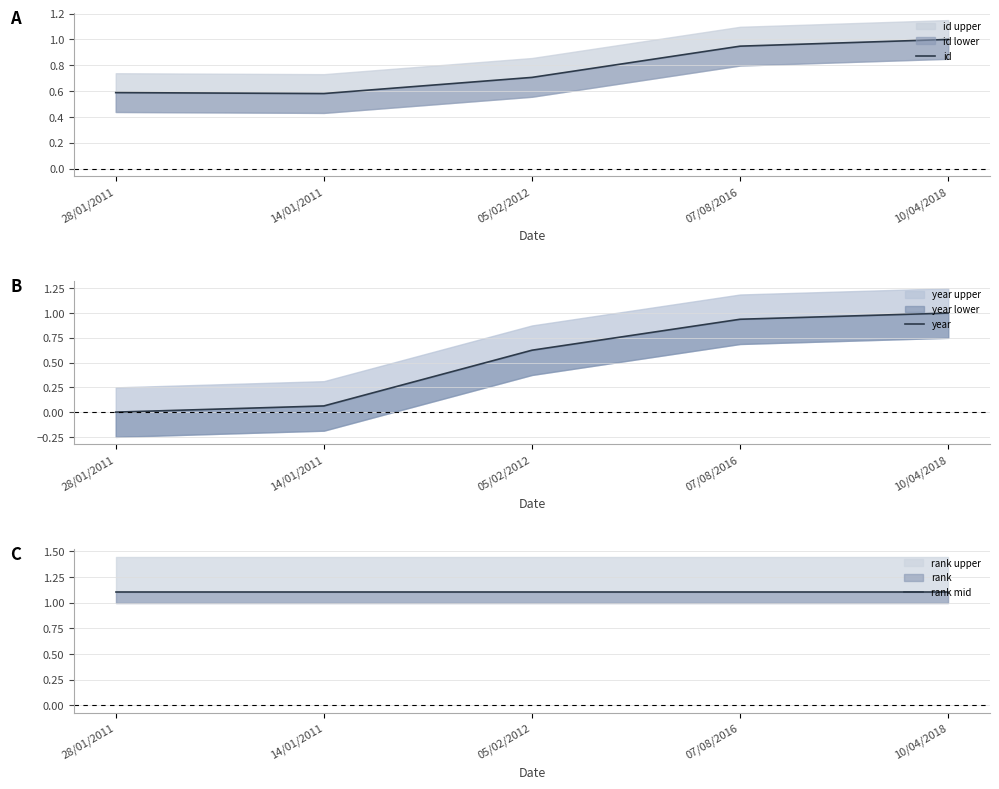

True or false: rank mid has more than 2 points higher than both neighbors.

False